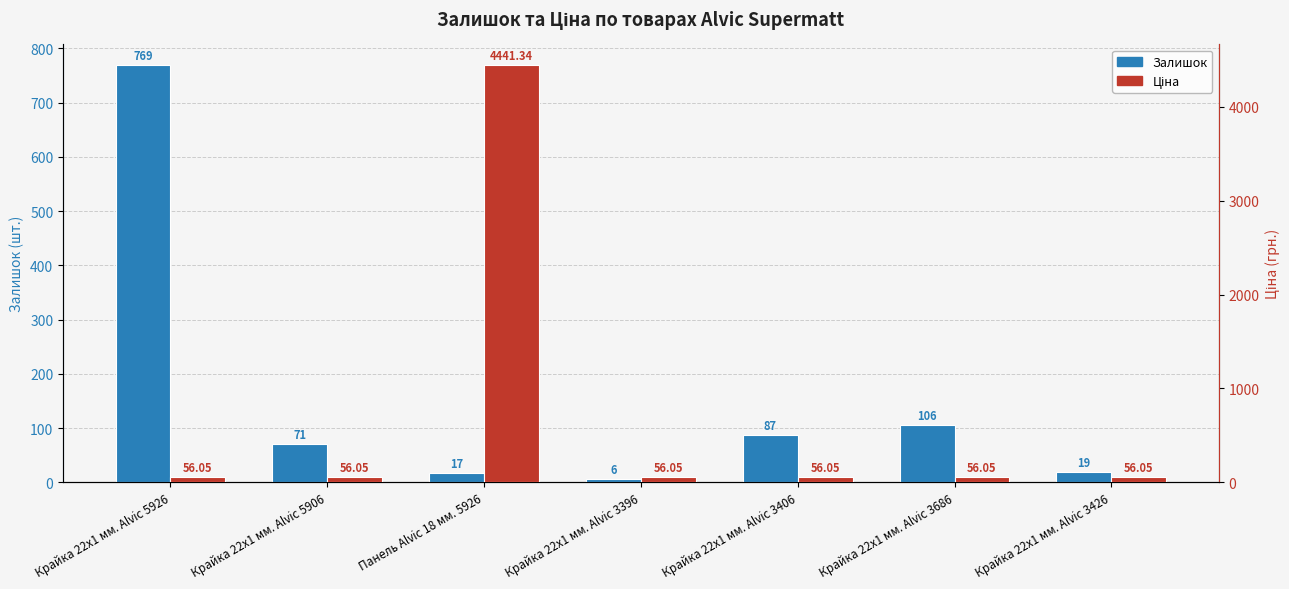

What is the sum of the Залишок values at Крайка 22x1 мм. Alvic 3426 and Крайка 22x1 мм. Alvic 5926?

788.0